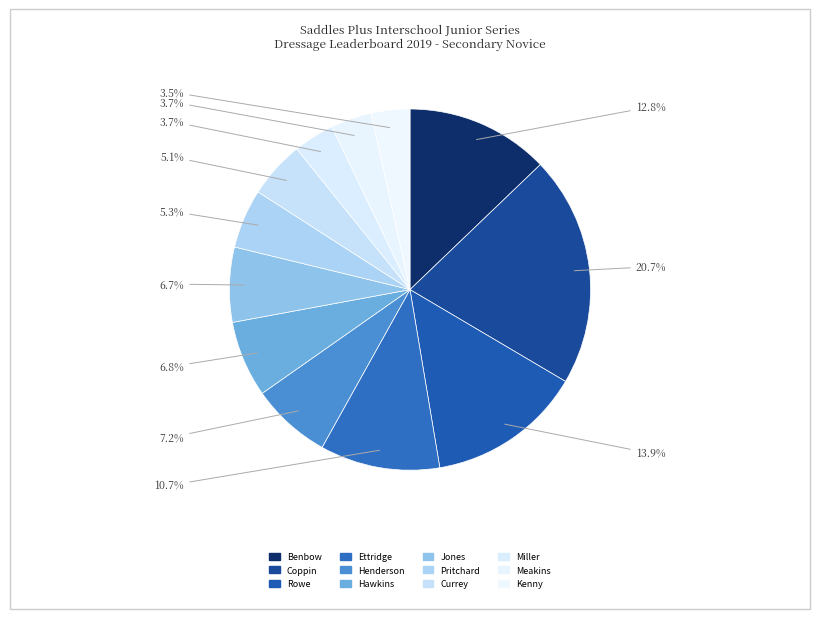

How many segments does this pie chart have?

12